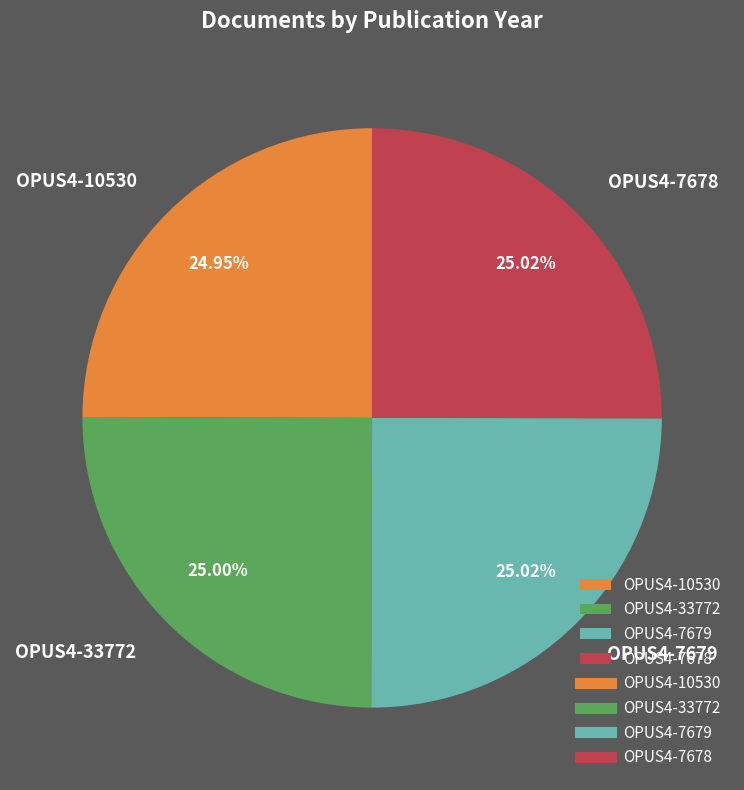

To the nearest percent, what percentage of the pie is OPUS4-10530?

25%